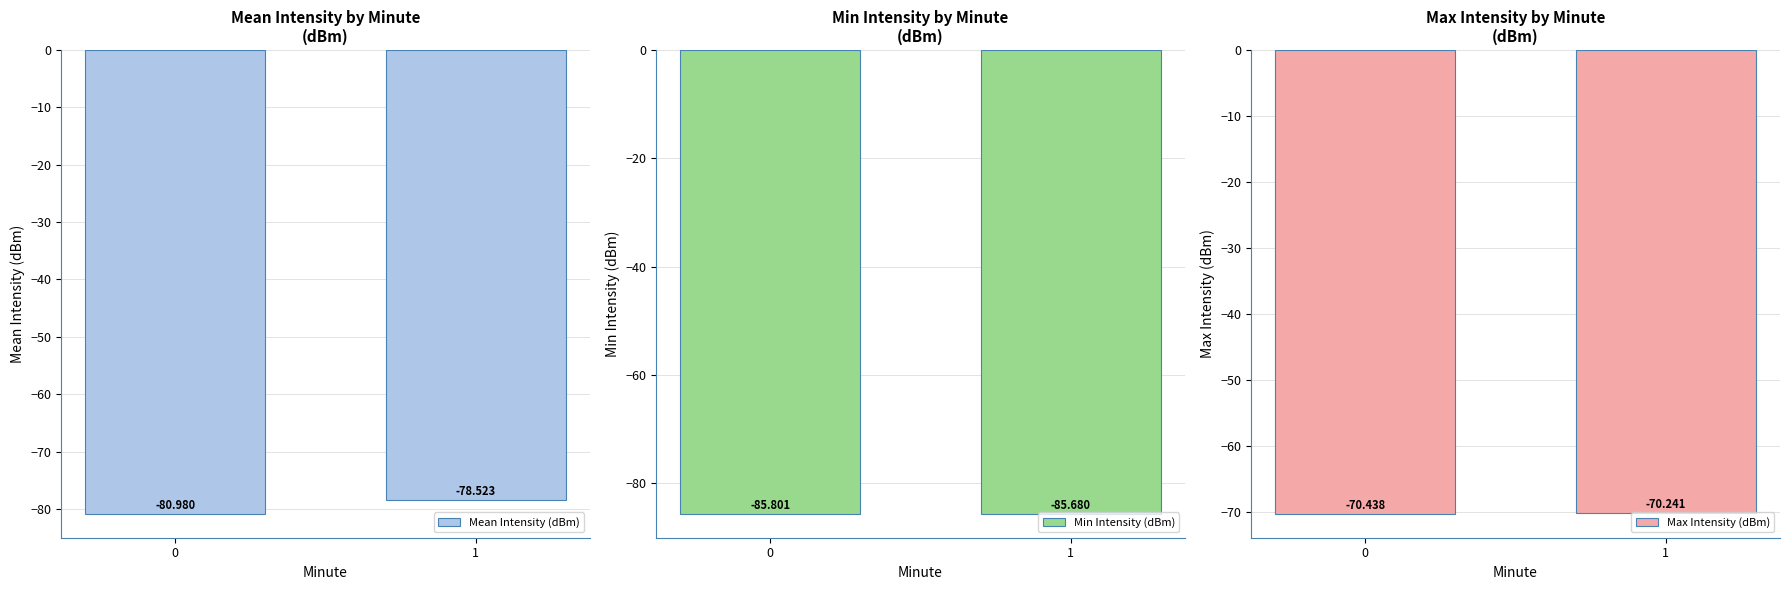

What is the spread (max minus min) of values at 1?

15.4